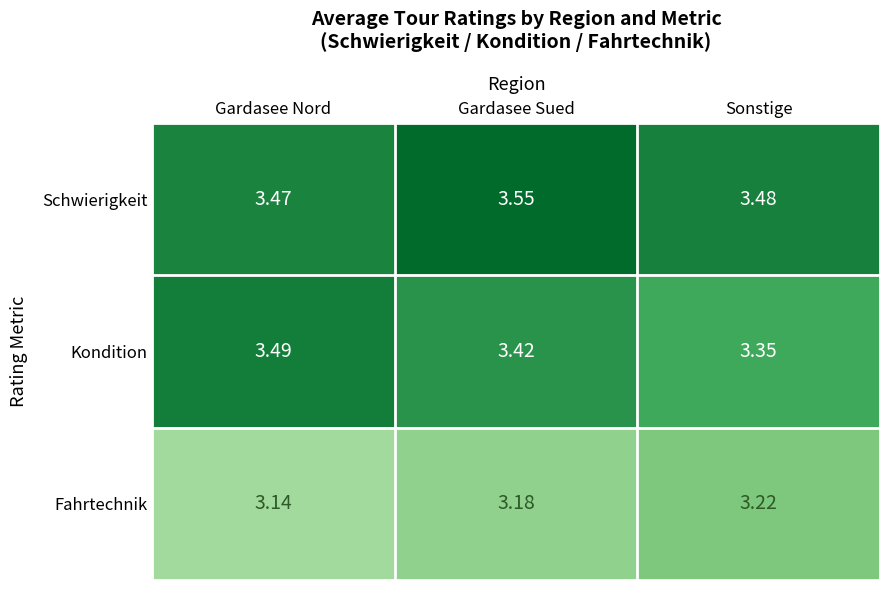

Rank the series by their average value, from lowest to highest.

Fahrtechnik, Kondition, Schwierigkeit